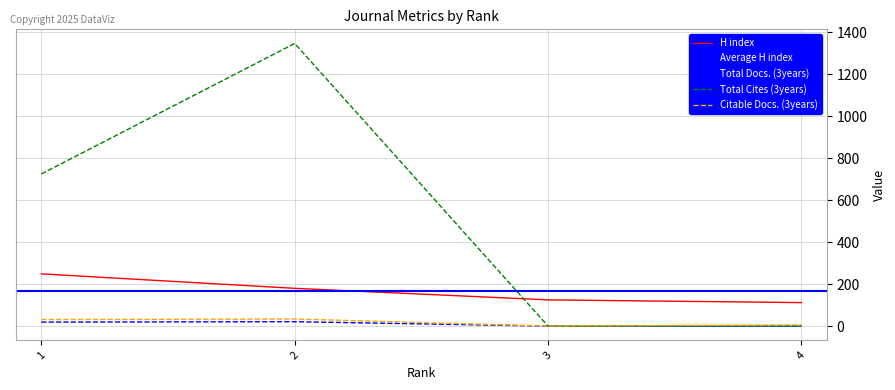

Is the value of H index at 3 greater than the value of Citable Docs. (3years) at 2?

Yes